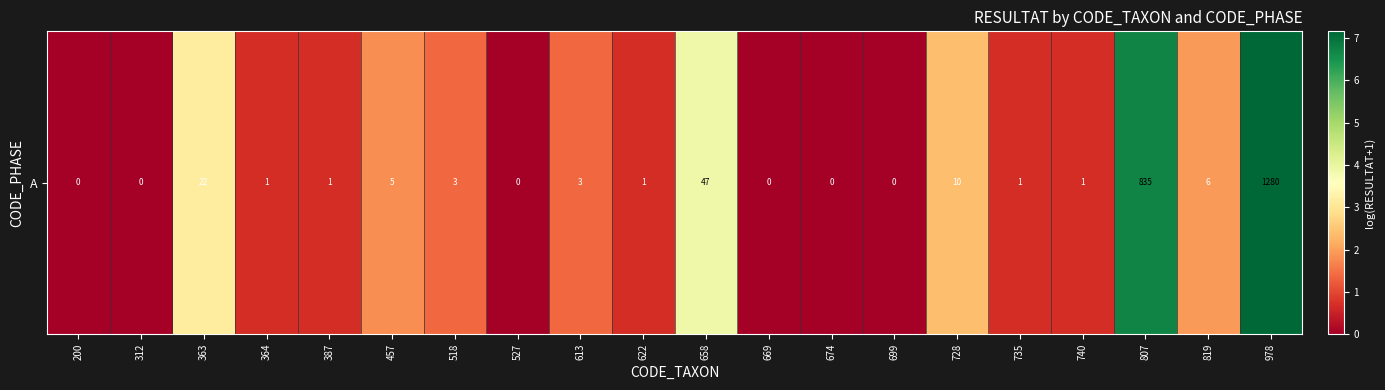

What is the difference between the values at 518 and 669?

1.4